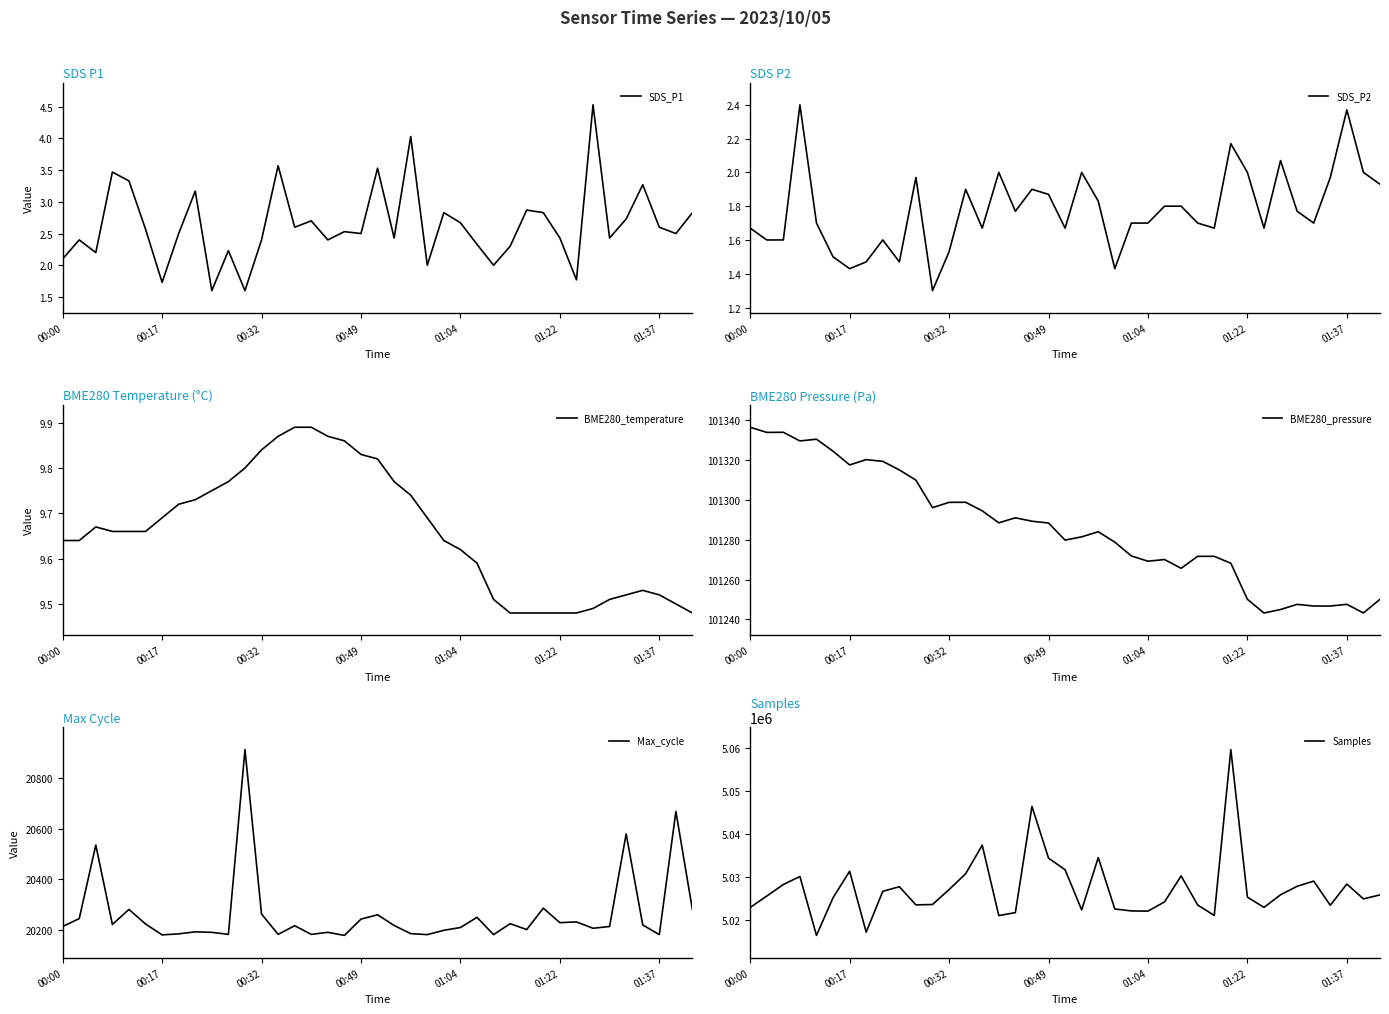

What is the sum of all BME280_temperature values?

376.8